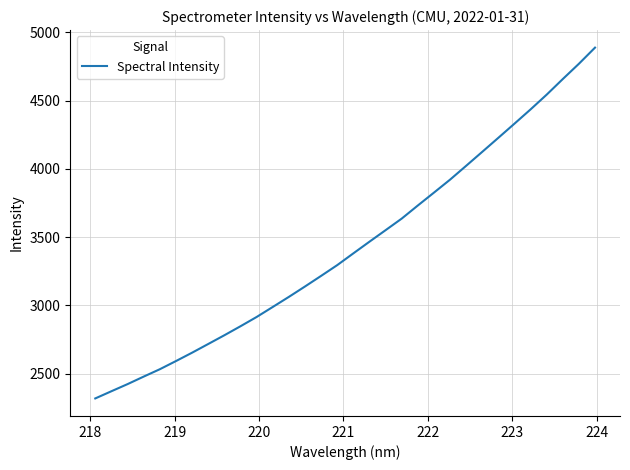

What is the minimum value shown in the chart?

2317.6